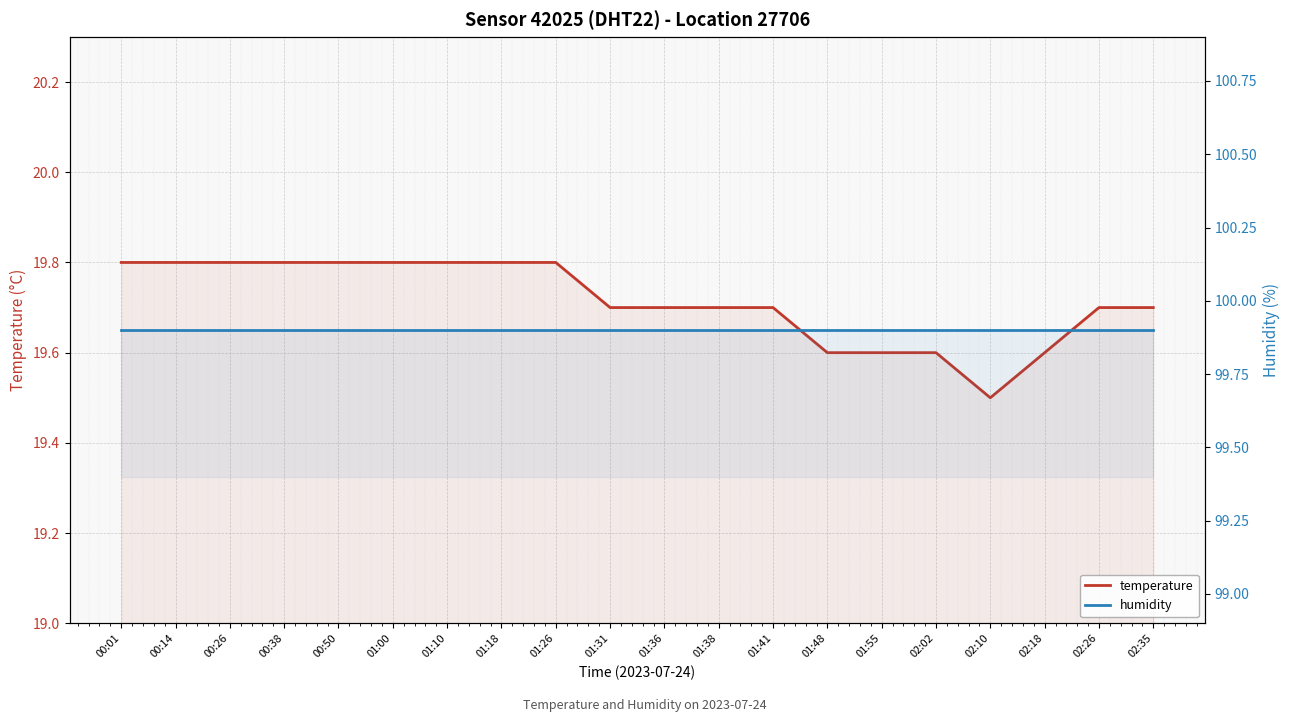

What is the sum of all temperature values?

394.3